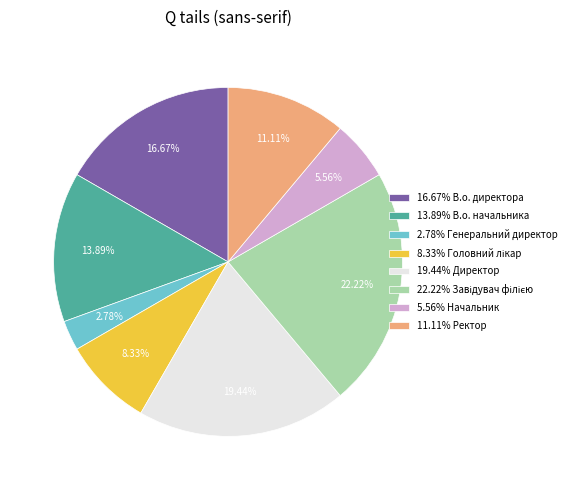

Approximately how many times larger is the value at 16.67% В.о. директора compared to 2.78% Генеральний директор?

6.0